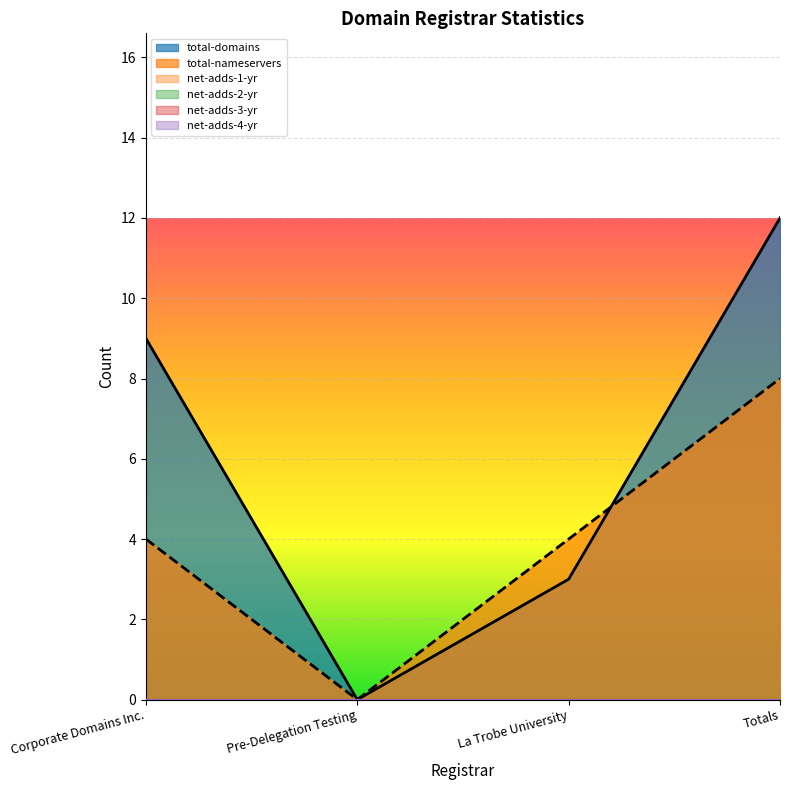

Reading right to left, transcribe all the data shown in this chart.

total-domains: 12	3	0	9
total-nameservers: 8	4	0	4
net-adds-1-yr: 0	0	0	0
net-adds-2-yr: 0	0	0	0
net-adds-3-yr: 0	0	0	0
net-adds-4-yr: 0	0	0	0